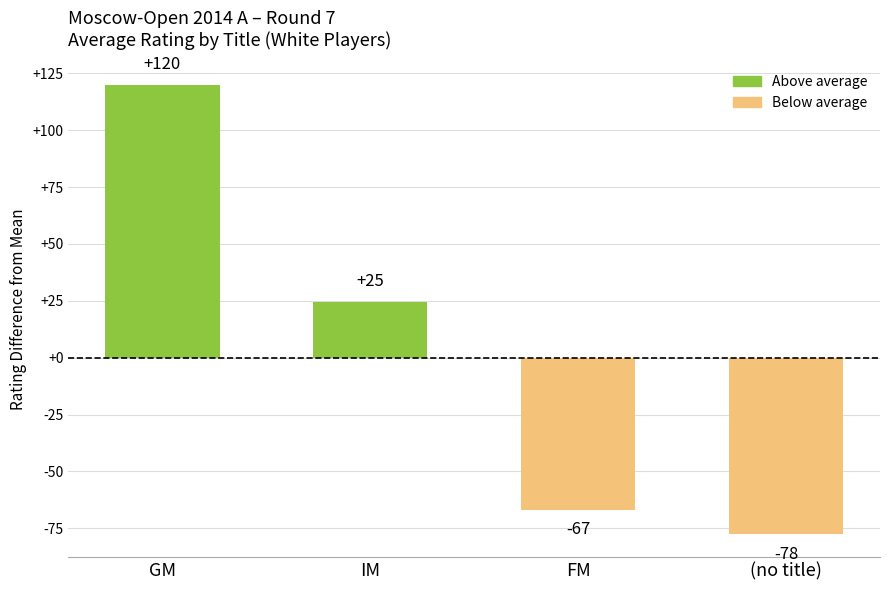

Does the chart contain stacked bars?

No